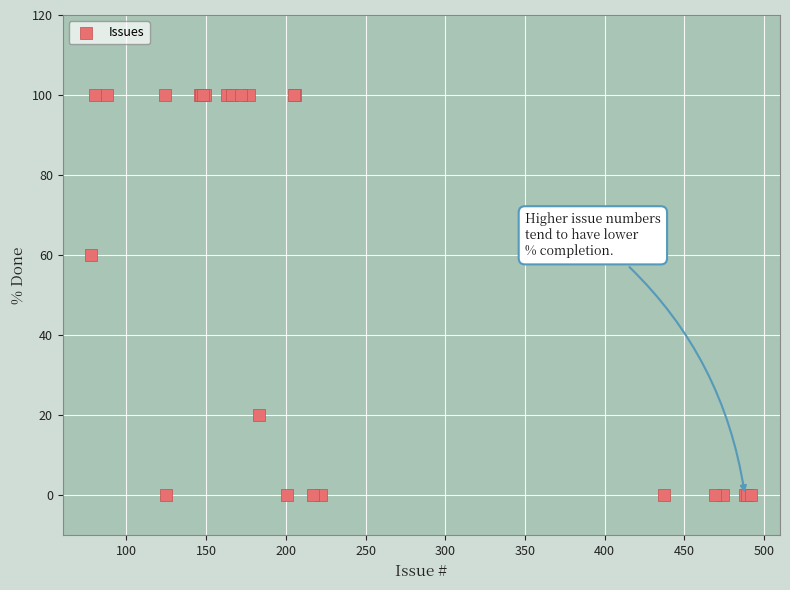

What Y value in the scatter plot is closest to 50?

60